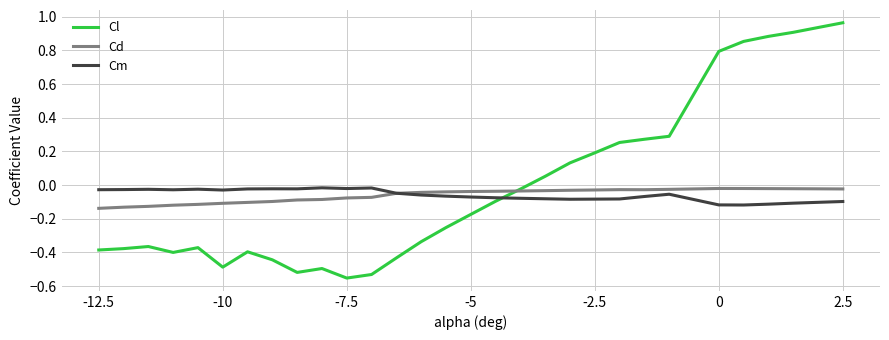

How many positive values does the Cl series have?

12